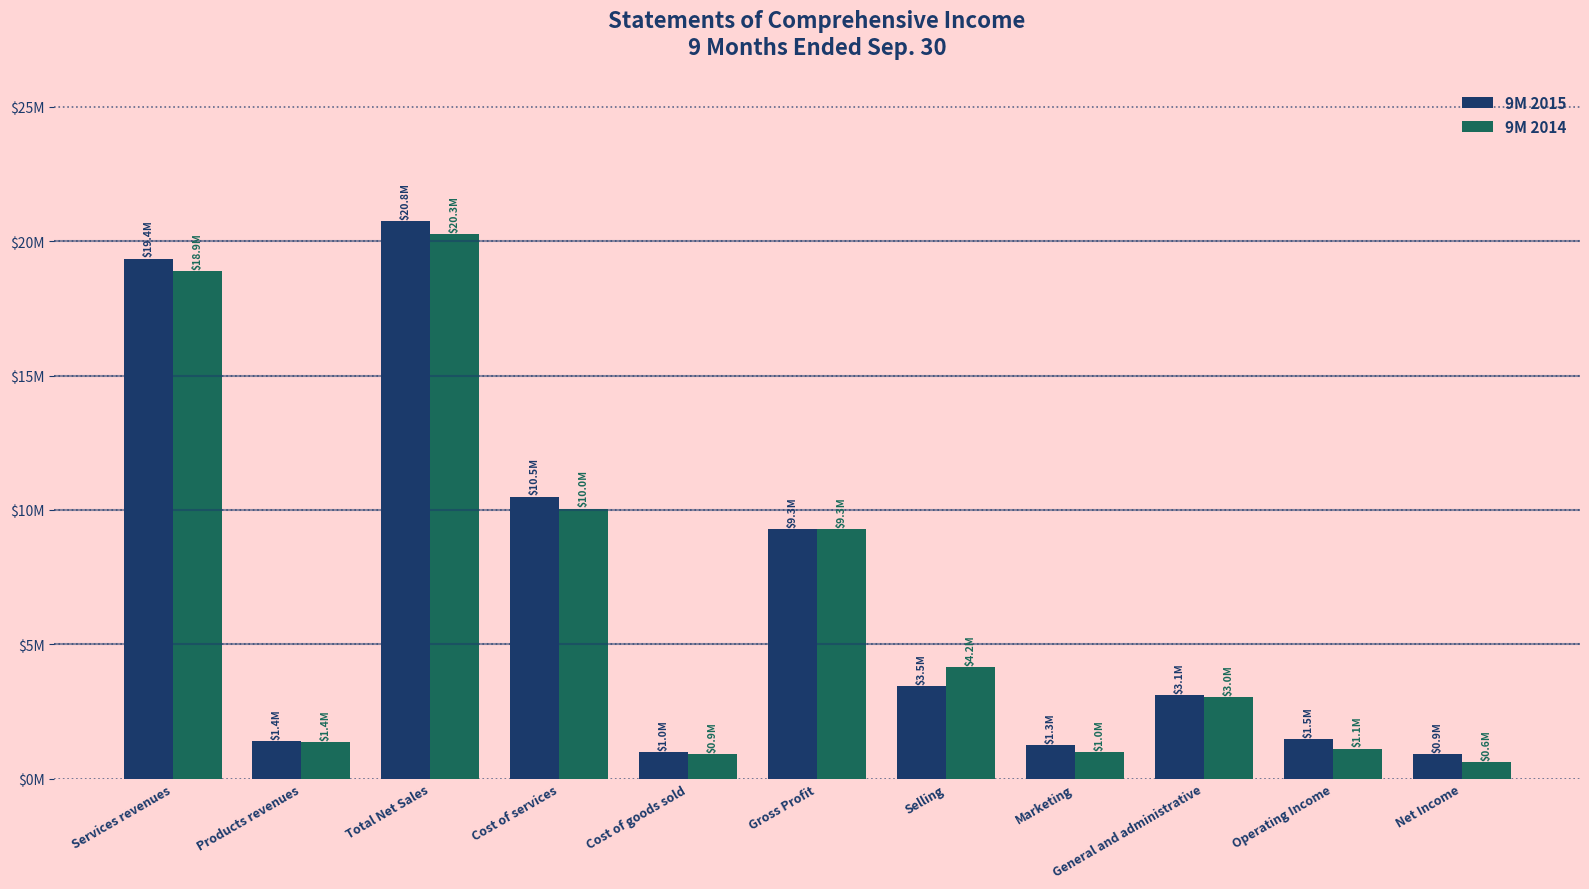

Between Cost of services and General and administrative, which series saw the biggest shift?

9M 2015